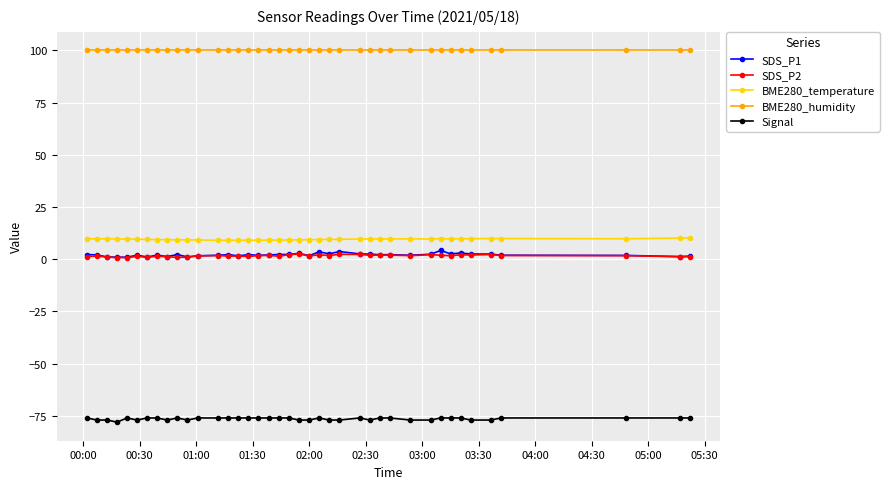

What is the greatest value displayed?

100.0